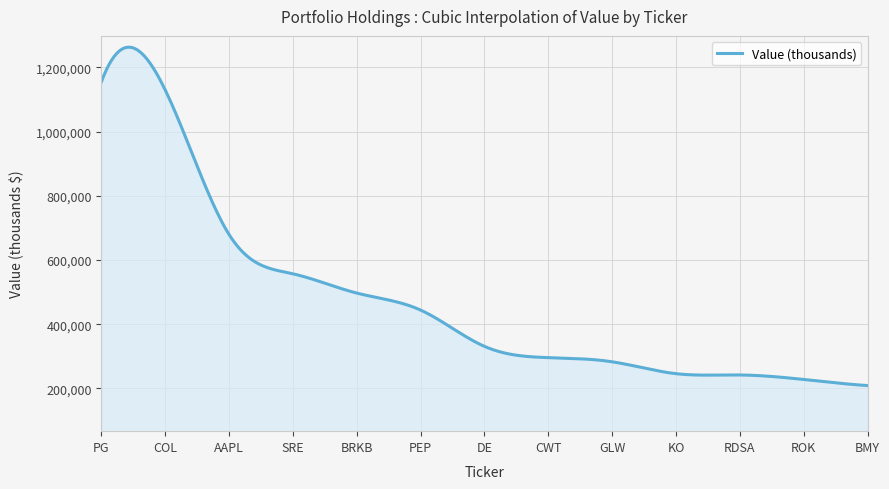

What is the maximum value shown in the chart?

1262854.4